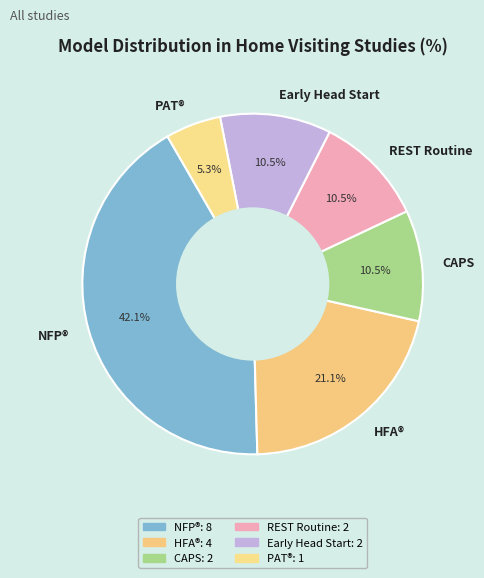

Which slice is the smallest?

PAT®